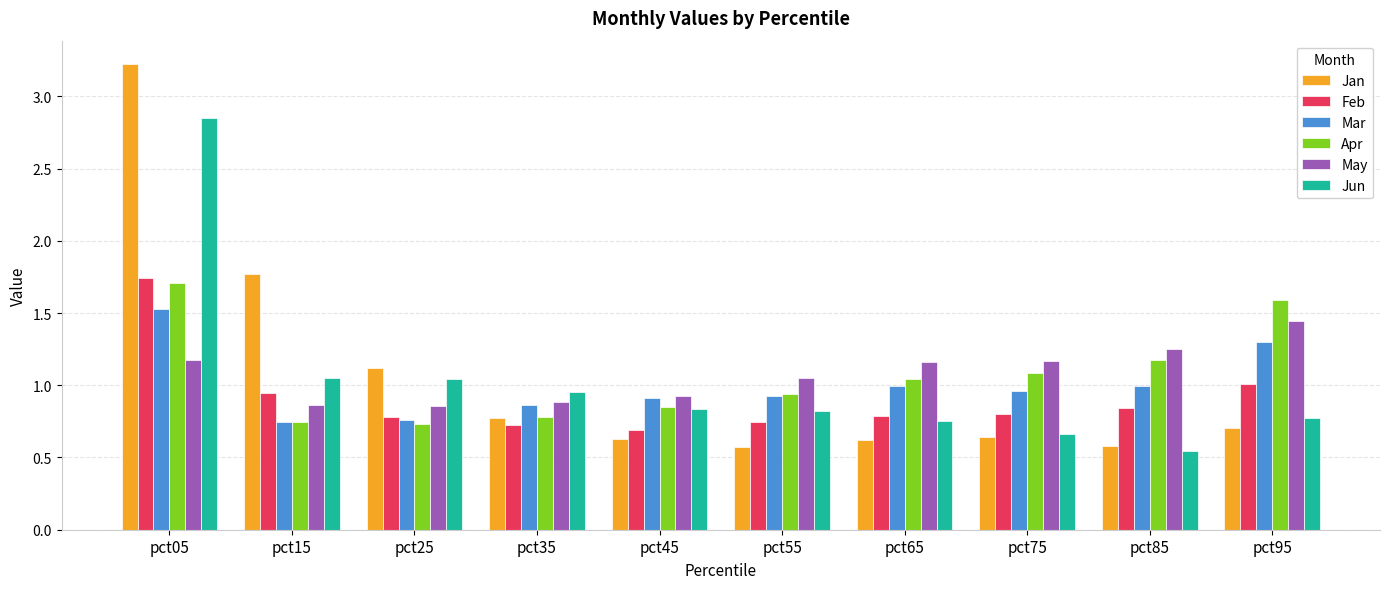

Which series changed the most between pct75 and pct95?

Apr